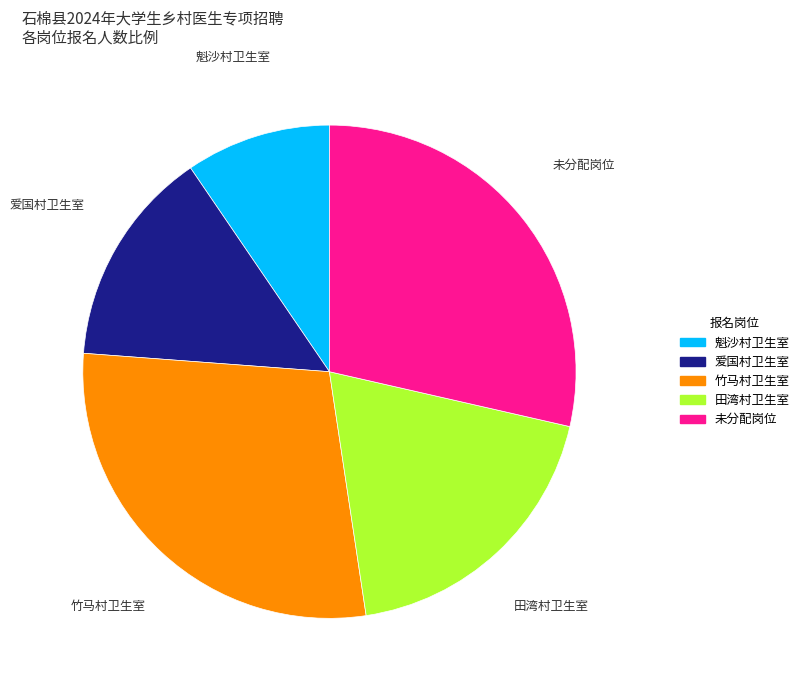

Is there a majority slice in this chart?

No